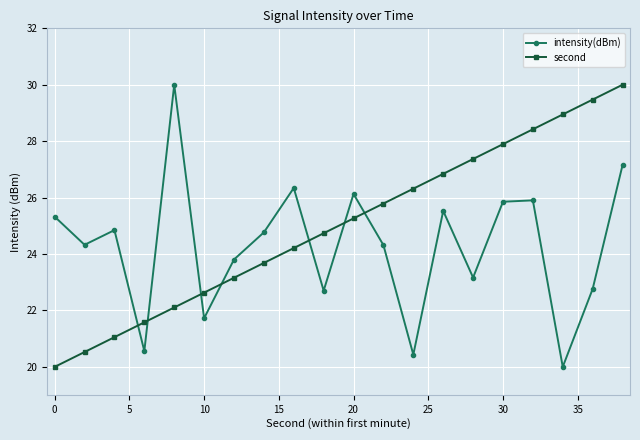

True or false: second and intensity(dBm) intersect in this chart.

True